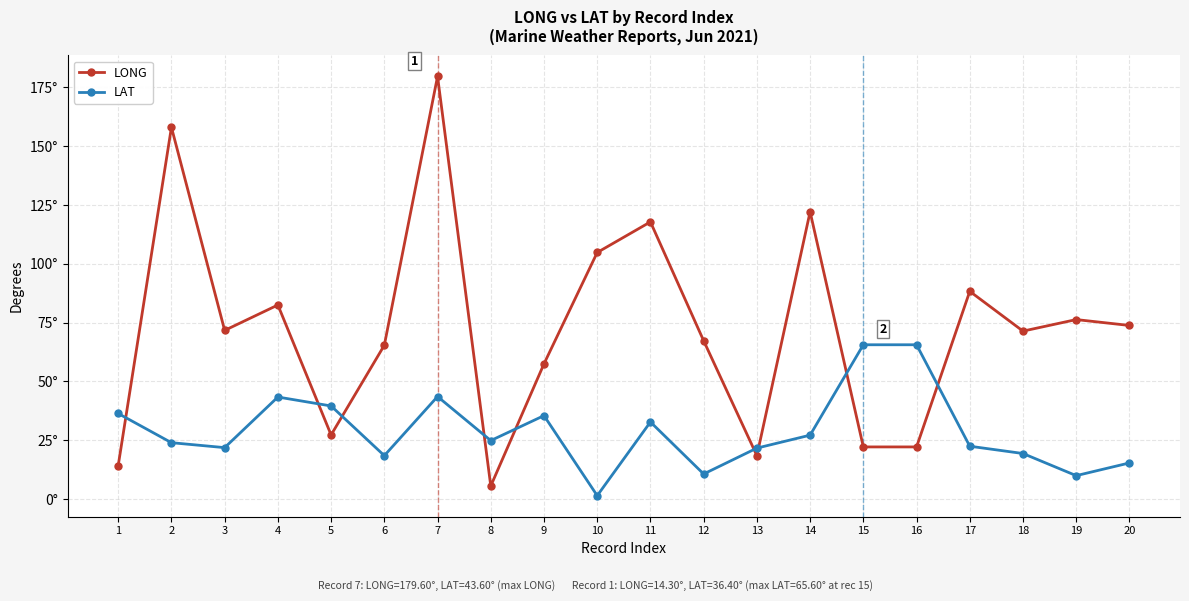

How many series are shown in this chart?

2